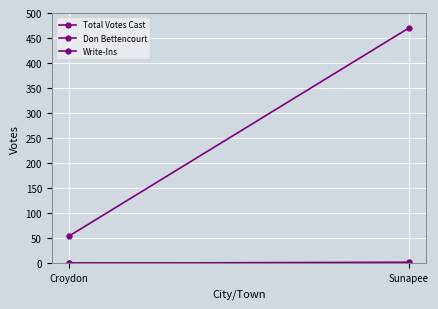

What is the total value across all series at Sunapee?

472